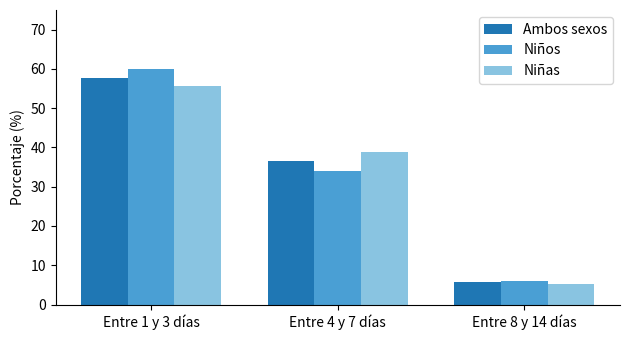

How many bars are there in each group?

3